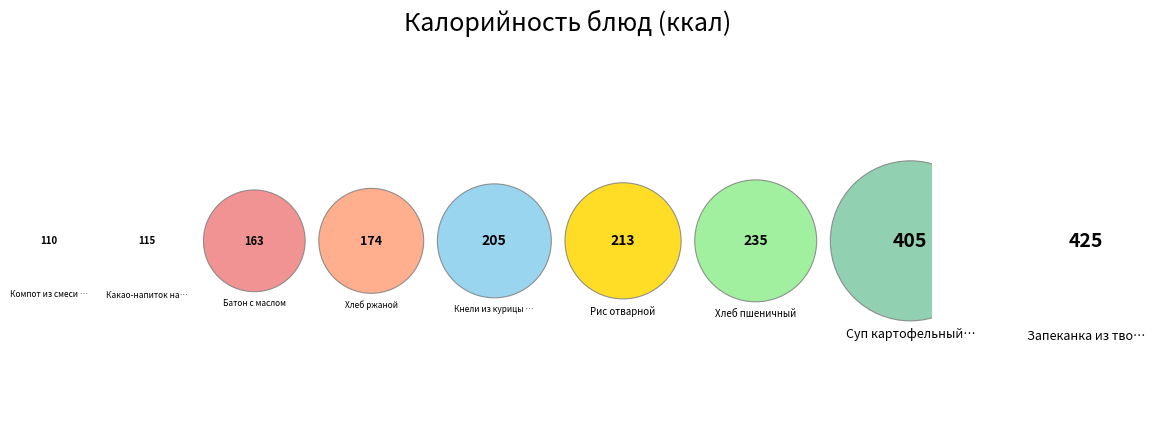

Rank the categories by value from lowest to highest.

Компот из смеси сухофруктов, Какао-напиток на молоке, Батон с маслом, Хлеб ржаной, Кнели из курицы (7-11 лет), Рис отварной, Хлеб пшеничный, Суп картофельный с яйцом, Запеканка из творога.